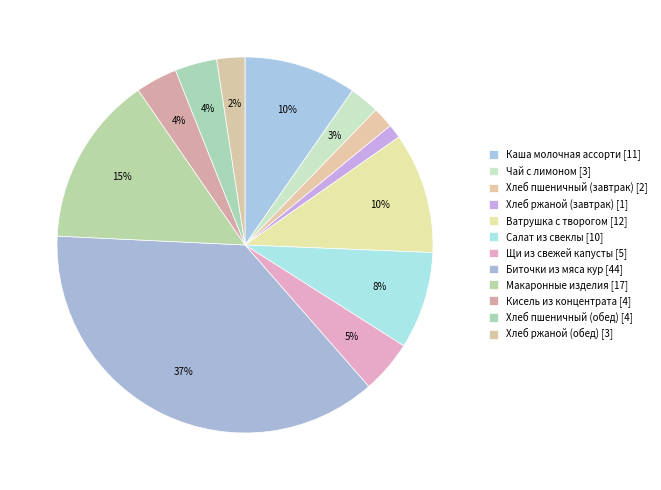

What is the change in value from Макаронные изделия to Хлеб пшеничный (обед)?

-12.9